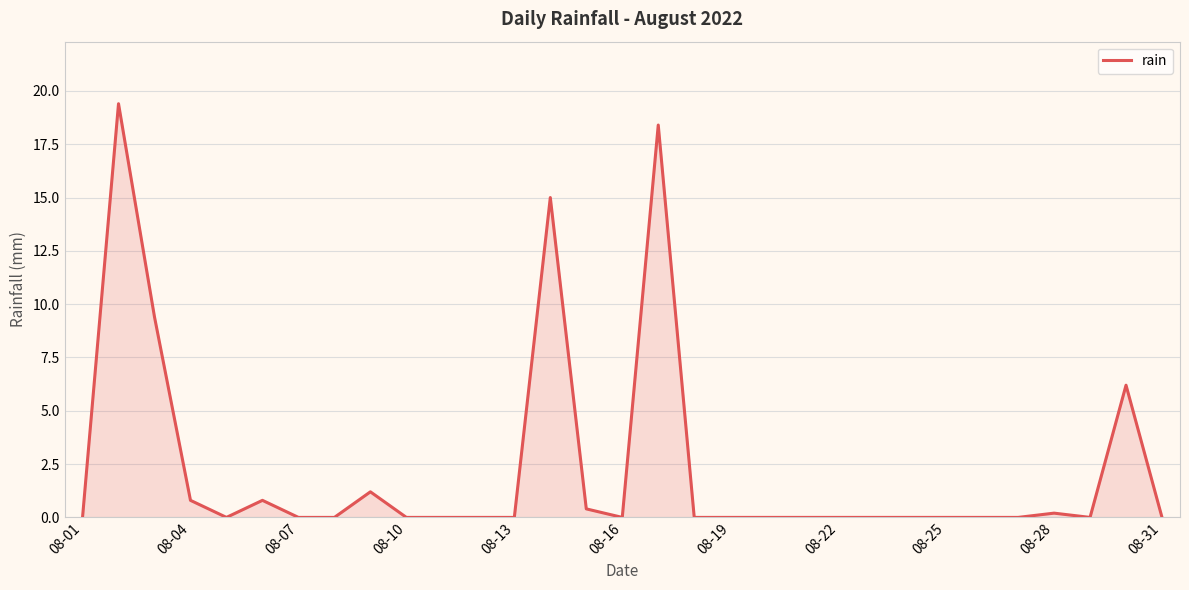

What is the greatest value displayed?

19.4